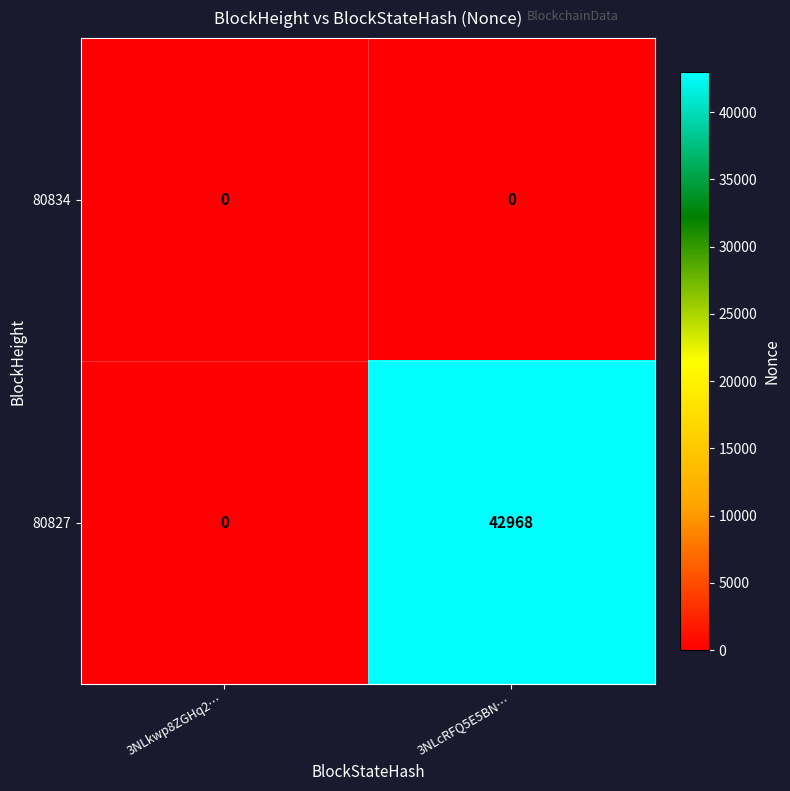

At how many categories does at least one series exceed 29573?

1